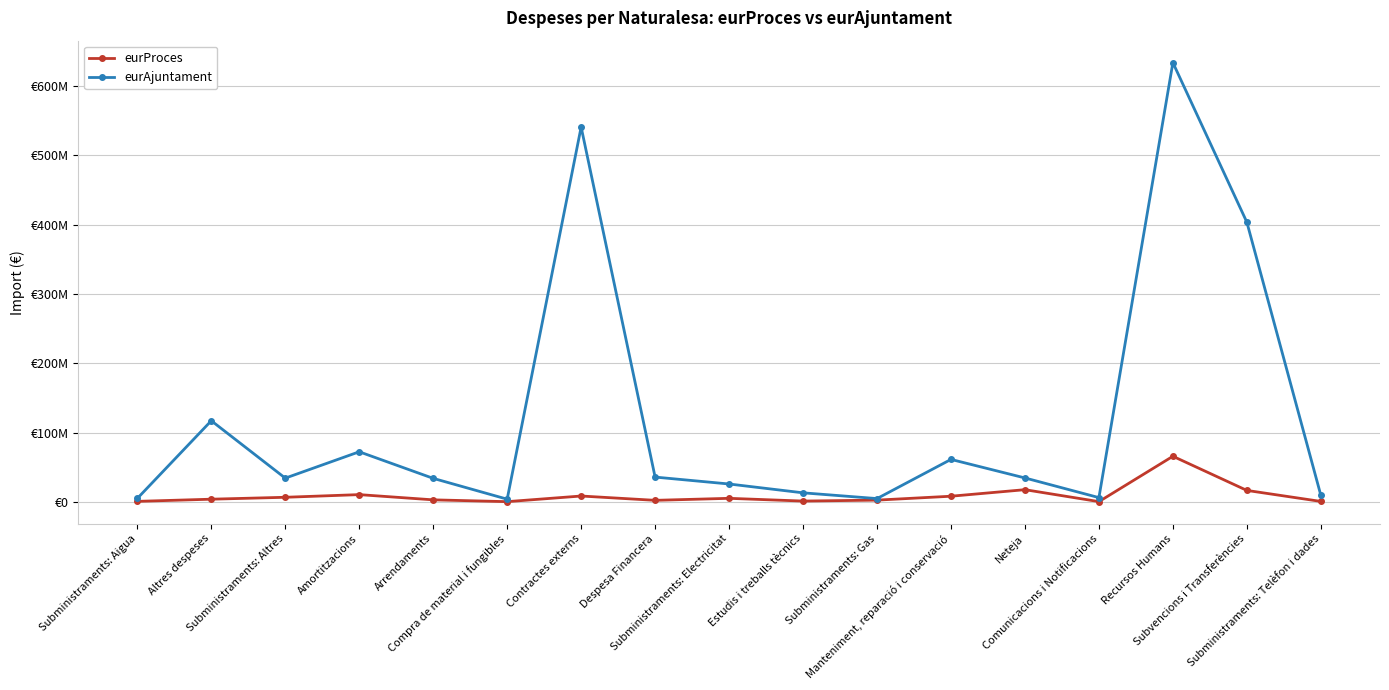

At which category does the chart reach its peak across all series?

Recursos Humans